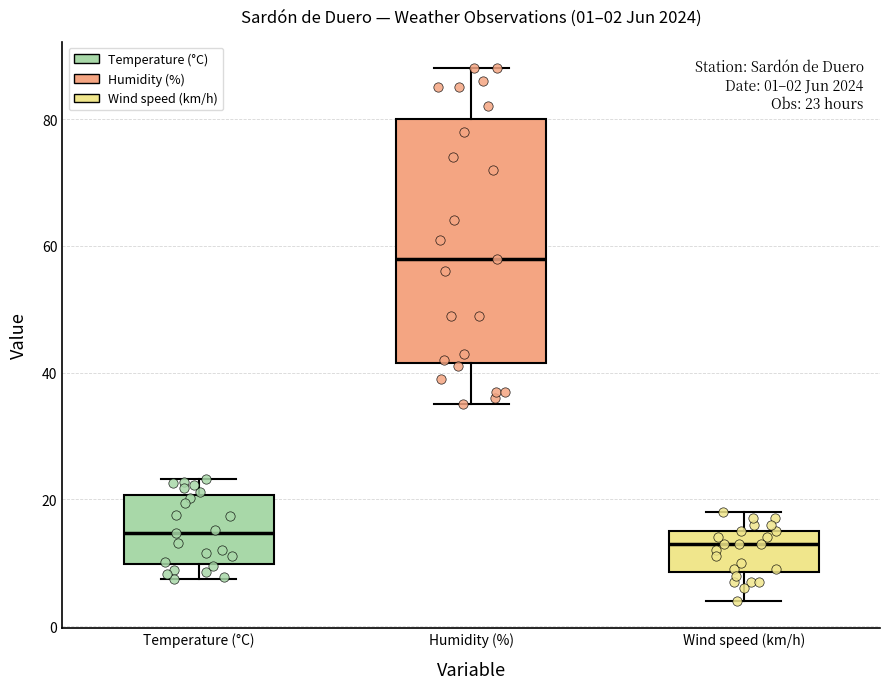

Comparing the boxes themselves (not the whiskers), which one is the tallest?

Humidity (%)